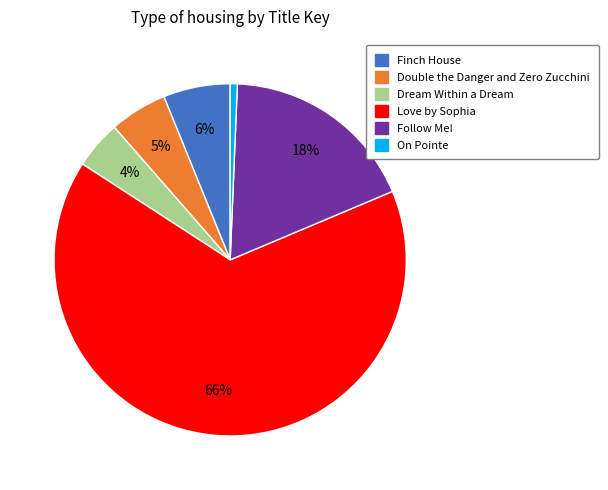

Which category has the biggest portion of the pie?

Love by Sophia